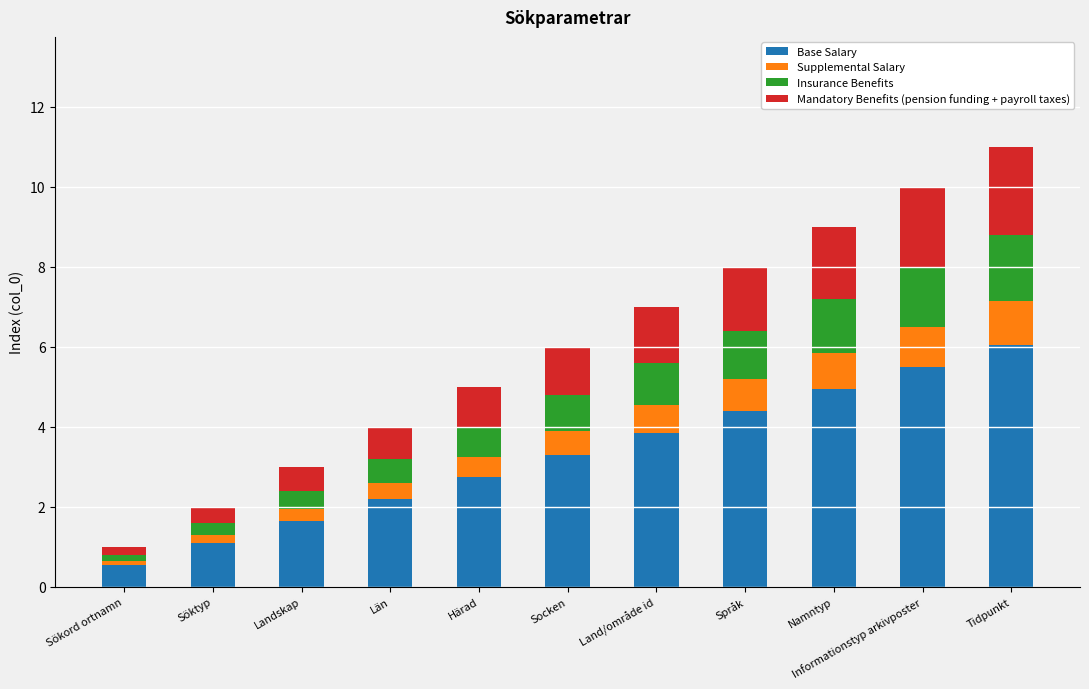

What is the difference between the second highest and second lowest values in the Base Salary series?

4.4